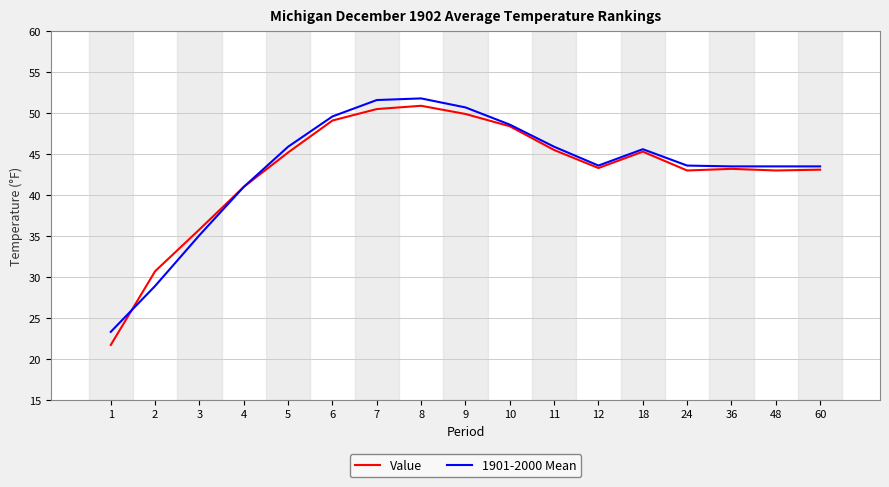

True or false: 1901-2000 Mean and Value cross at least once.

True